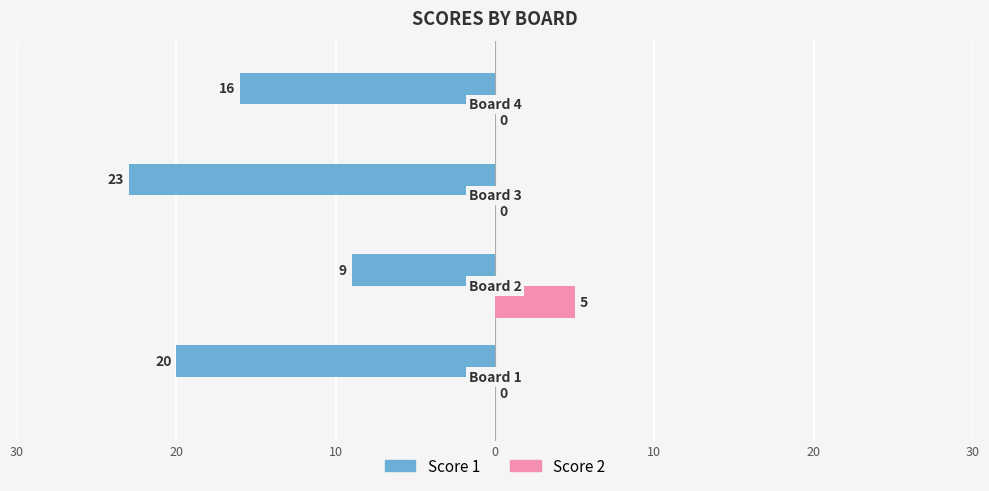

What are all the series names shown in the legend?

Score 1, Score 2